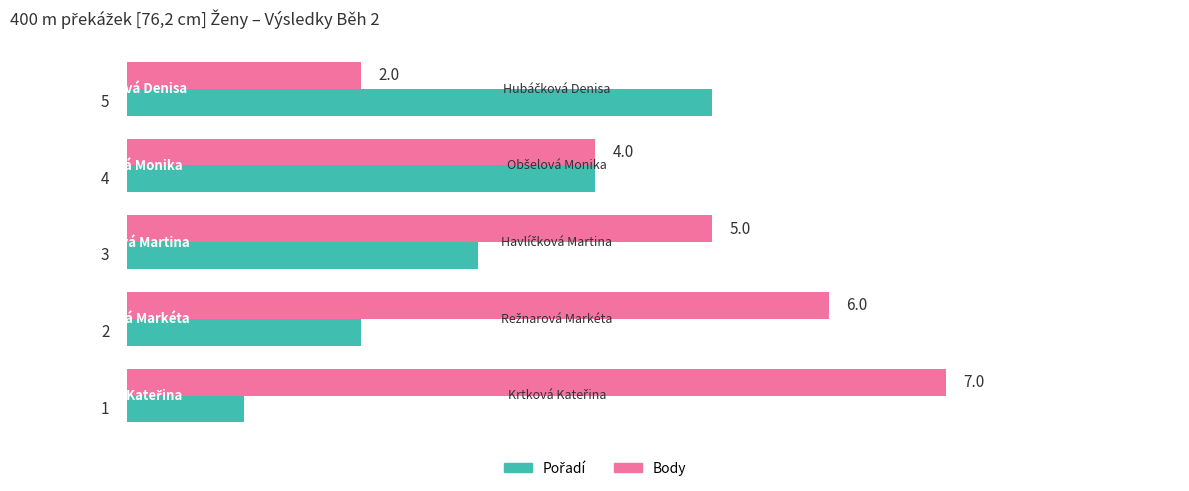

What is the maximum value shown in the chart?

7